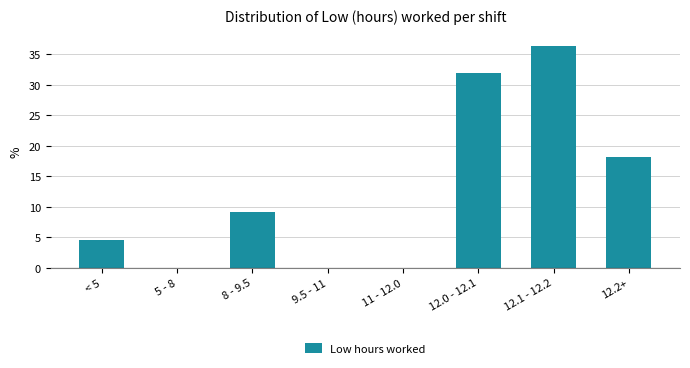

Reading left to right, what are all the values shown in this chart?

< 5=4.5	5 - 8=0.0	8 - 9.5=9.1	9.5 - 11=0.0	11 - 12.0=0.0	12.0 - 12.1=31.8	12.1 - 12.2=36.4	12.2+=18.2